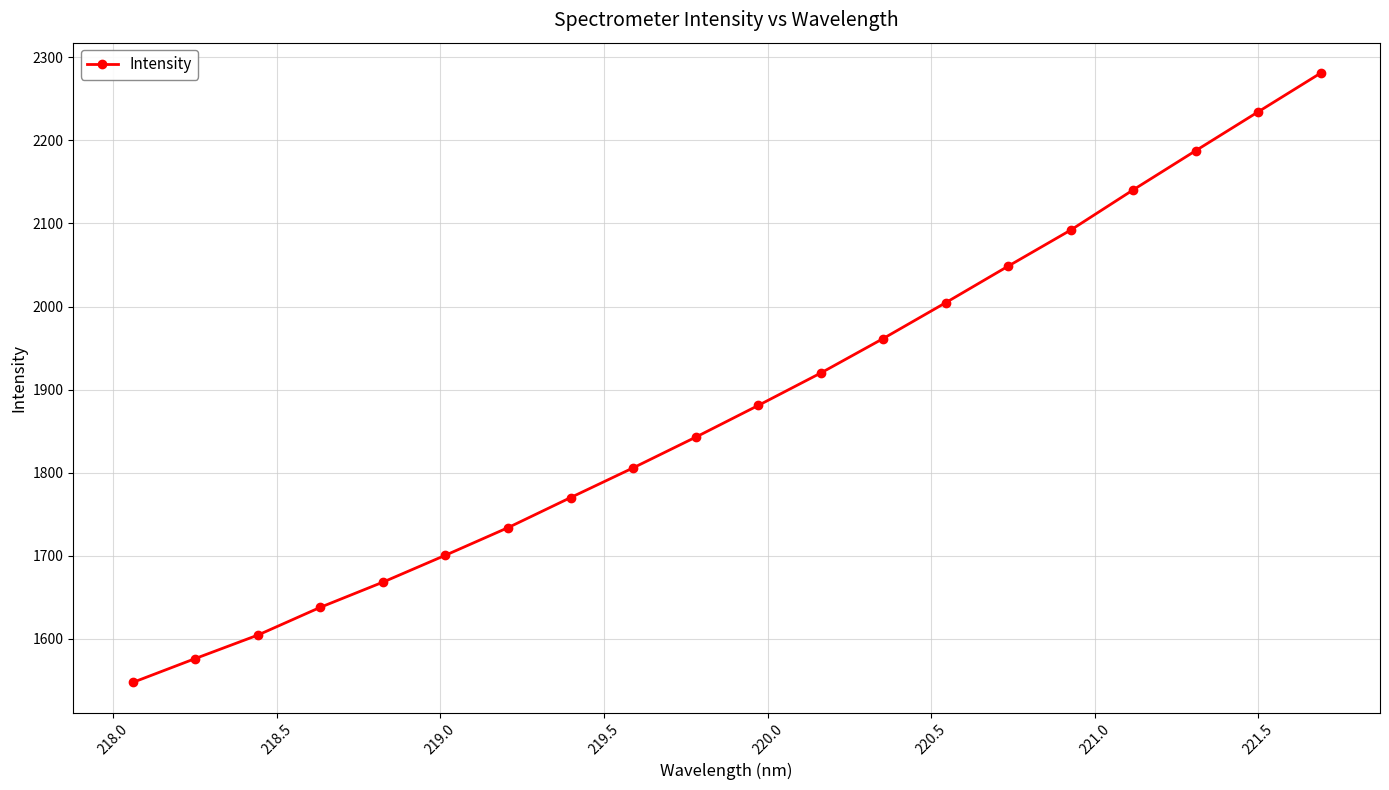

Reading left to right, extract all data points from this chart.

1547.4	1576.2	1604.4	1637.9	1668.2	1700.6	1733.8	1770.0	1805.7	1842.7	1880.9	1919.9	1961.4	2004.6	2048.6	2092.0	2140.5	2187.6	2234.4	2281.0